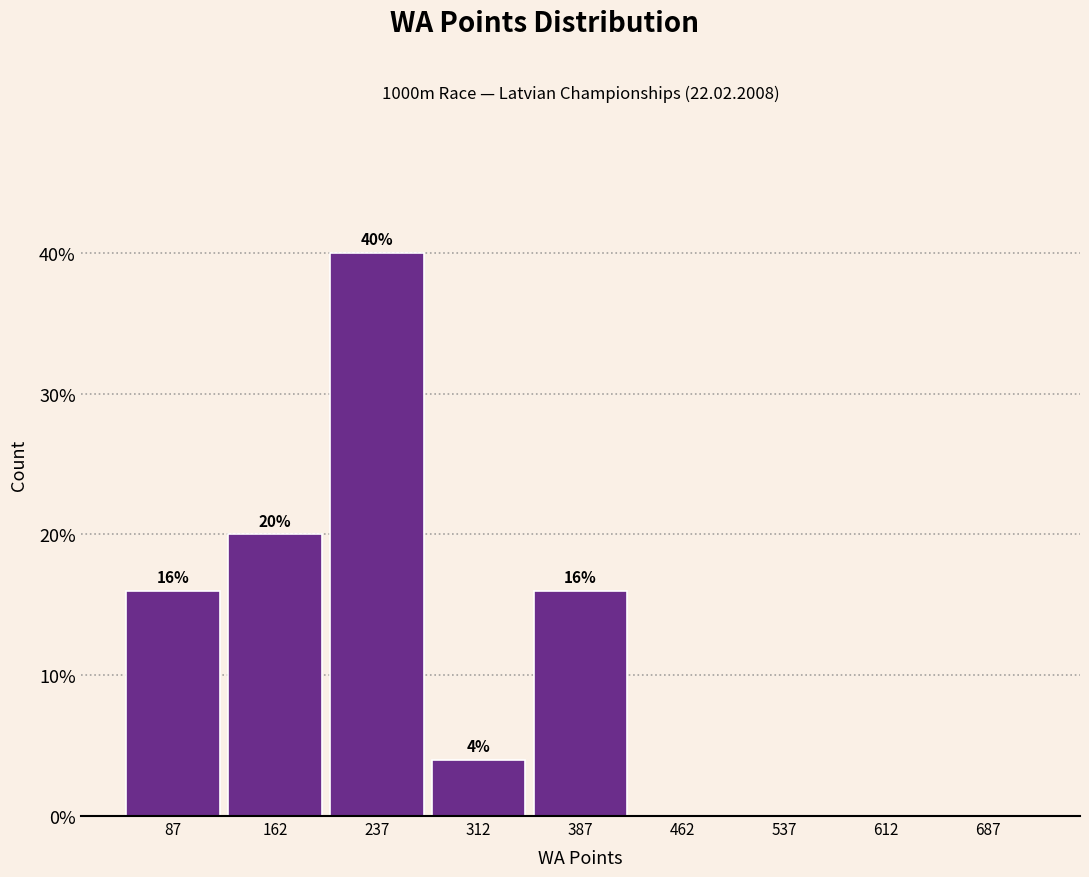

Which range on the x-axis has the tallest bar?

200 to 275